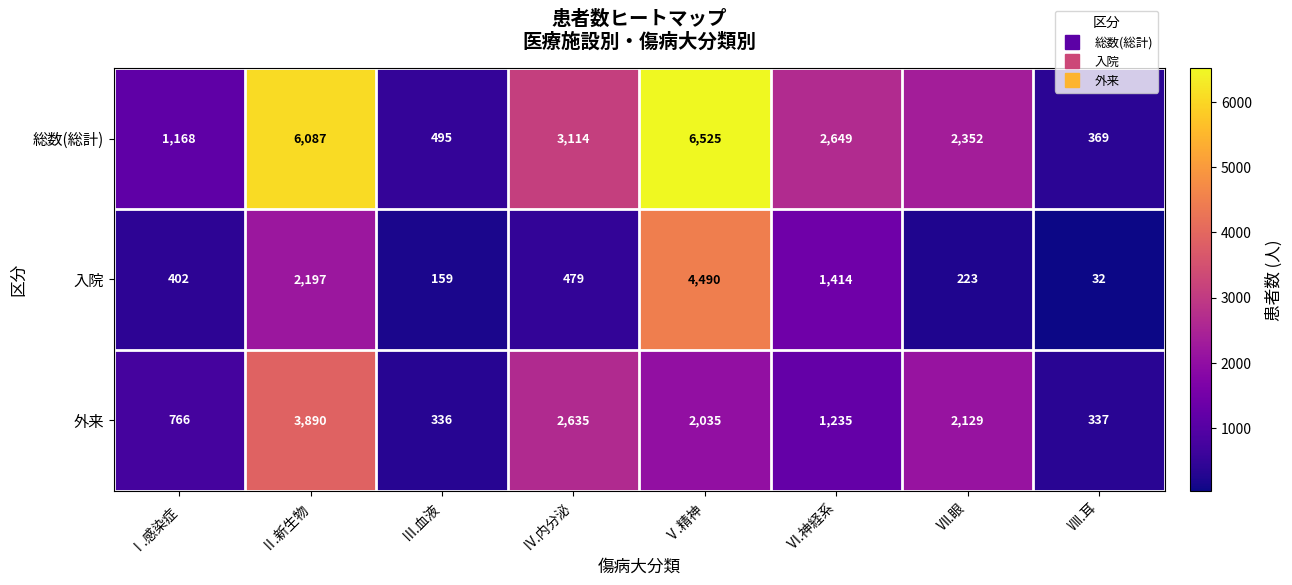

What is the smallest value displayed?

32